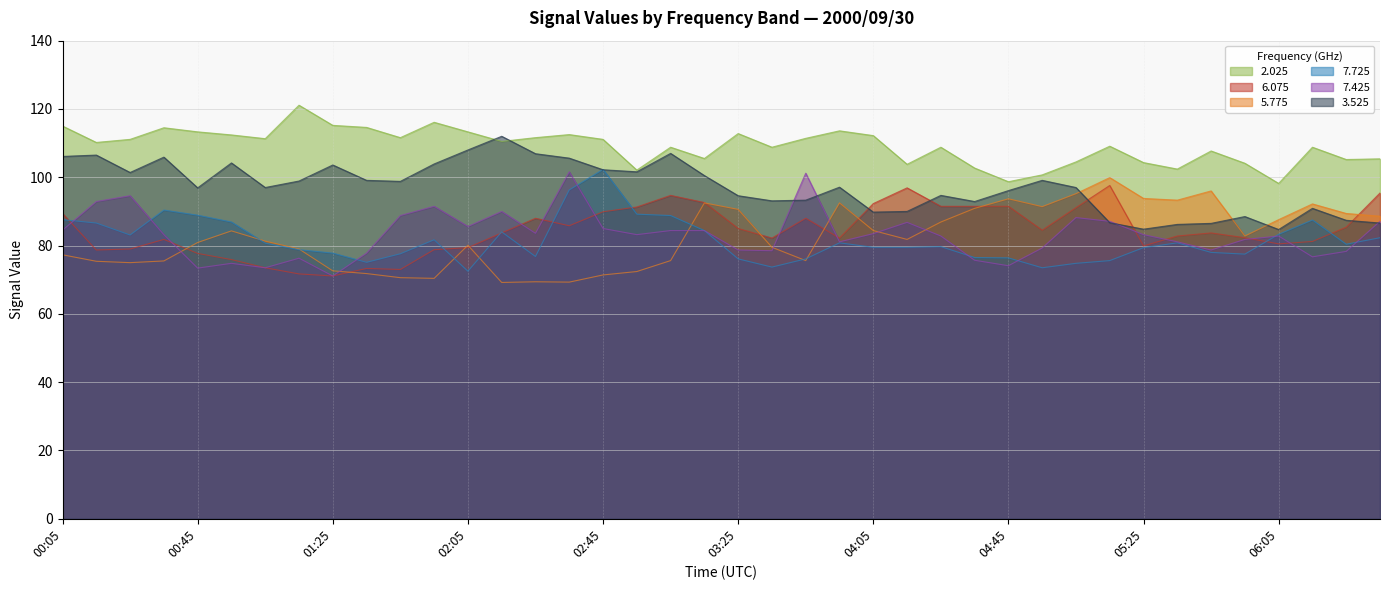

Does the chart display data point markers on the line(s)?

No